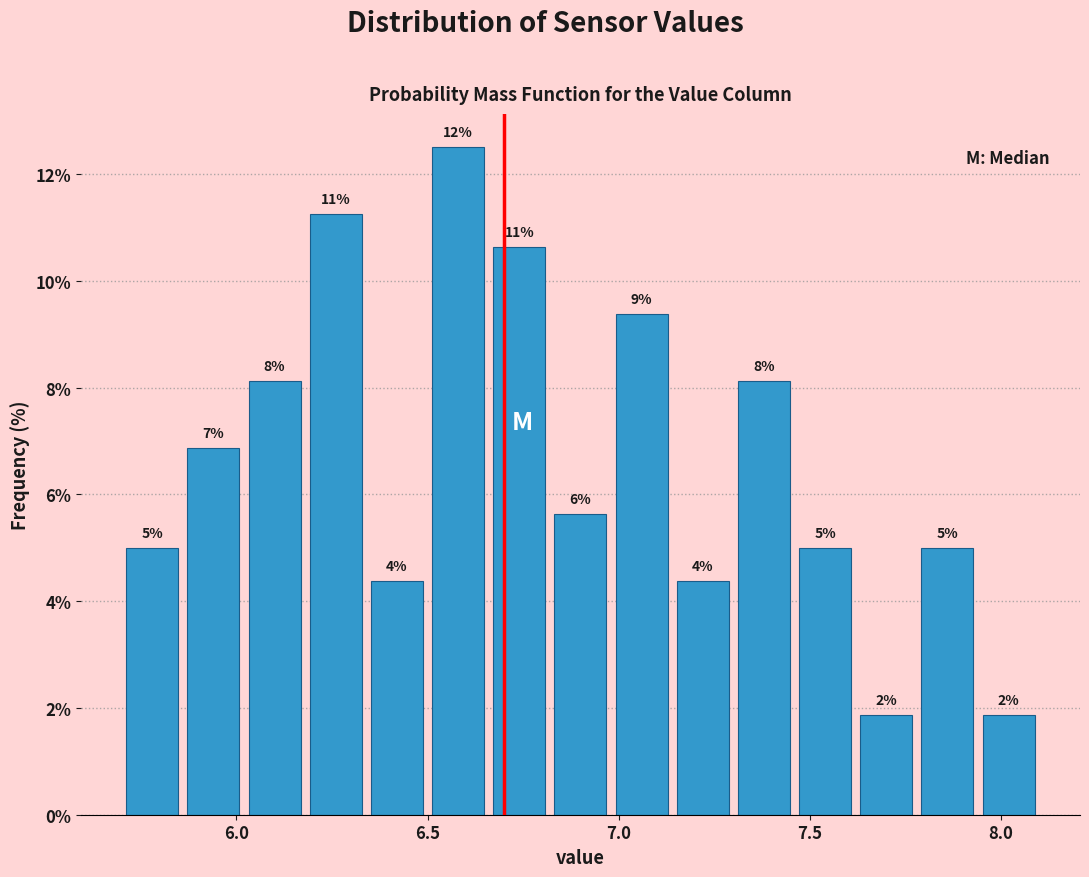

Around what value on the x-axis is the tallest bar? Give the approximate position of its centre, as read against the axis.

6.60